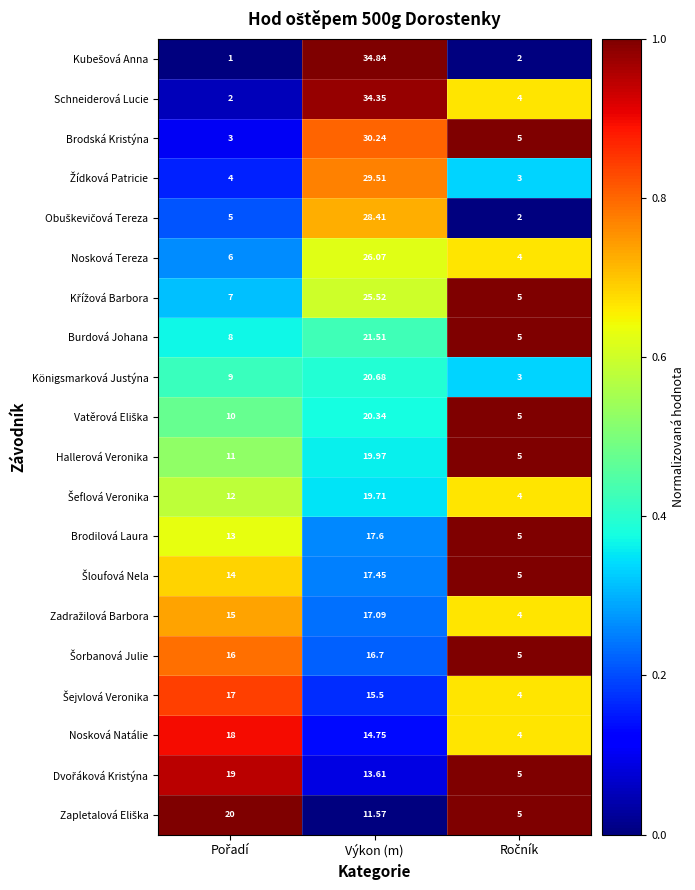

Which series has the largest total across all categories?

Schneiderová Lucie